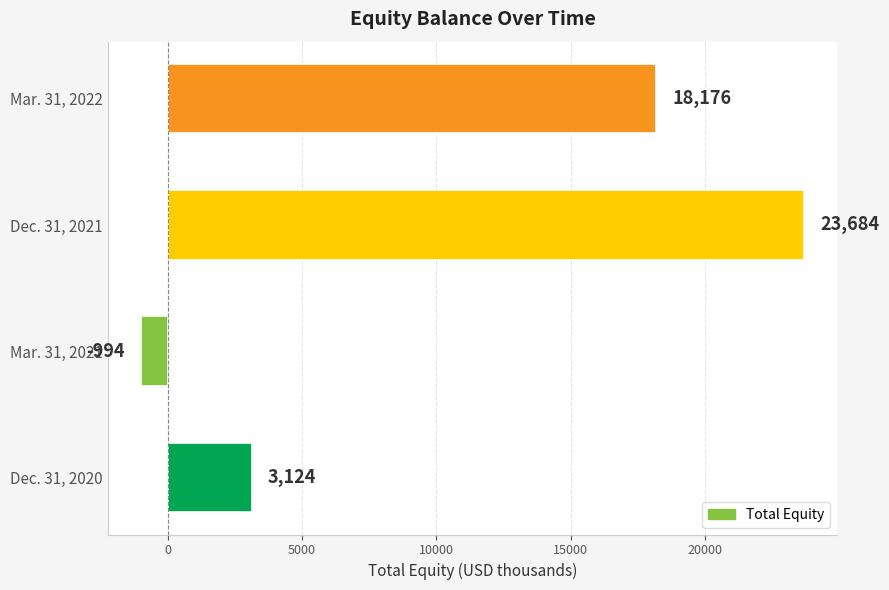

List the labels in order of value, largest first.

Dec. 31, 2021, Mar. 31, 2022, Dec. 31, 2020, Mar. 31, 2021